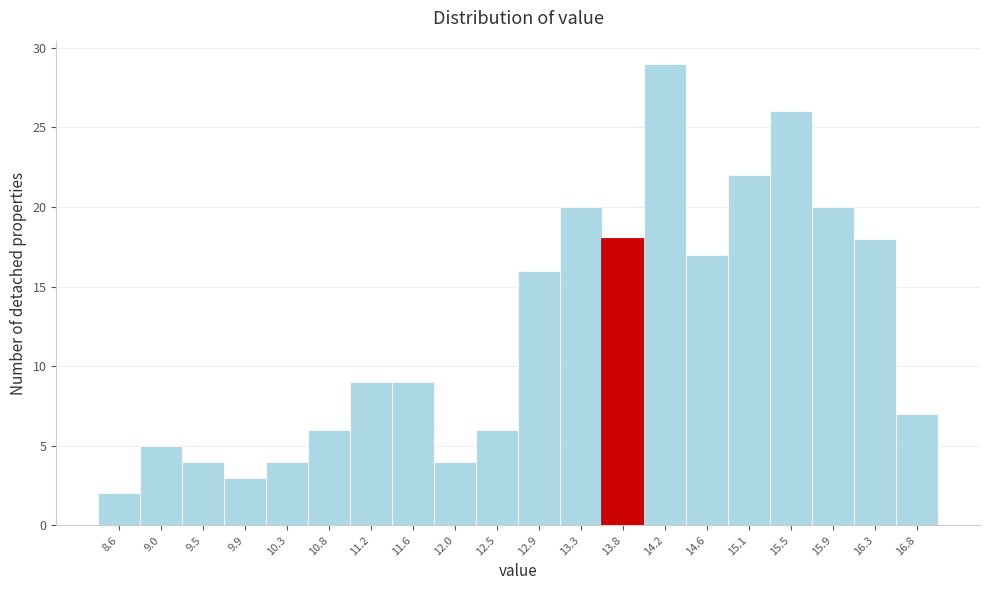

Reading left to right, what are all the values shown in this chart?

8.6=2	9.0=5	9.5=4	9.9=3	10.3=4	10.8=6	11.2=9	11.6=9	12.0=4	12.5=6	12.9=16	13.3=20	13.8=18	14.2=29	14.6=17	15.1=22	15.5=26	15.9=20	16.3=18	16.8=7